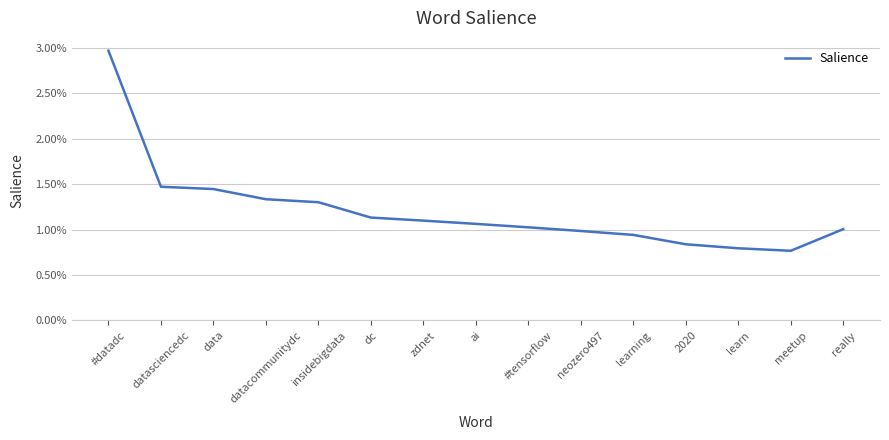

At which category does the data reach its first local valley?

meetup